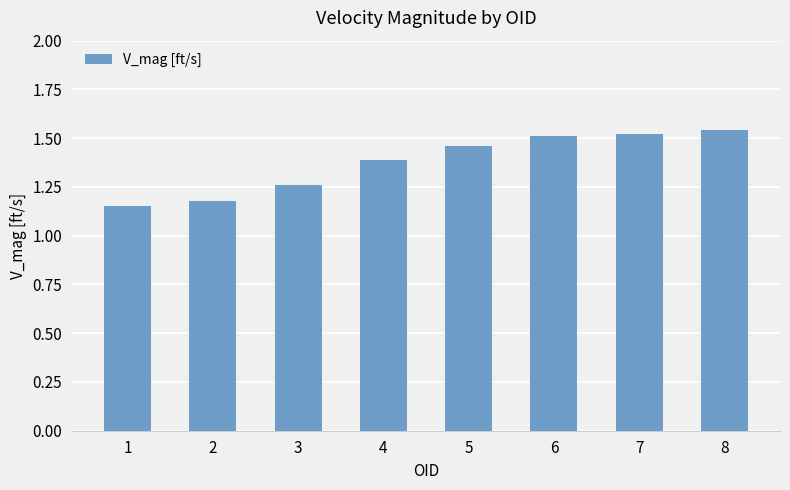

Which label corresponds to the largest value in the chart?

8